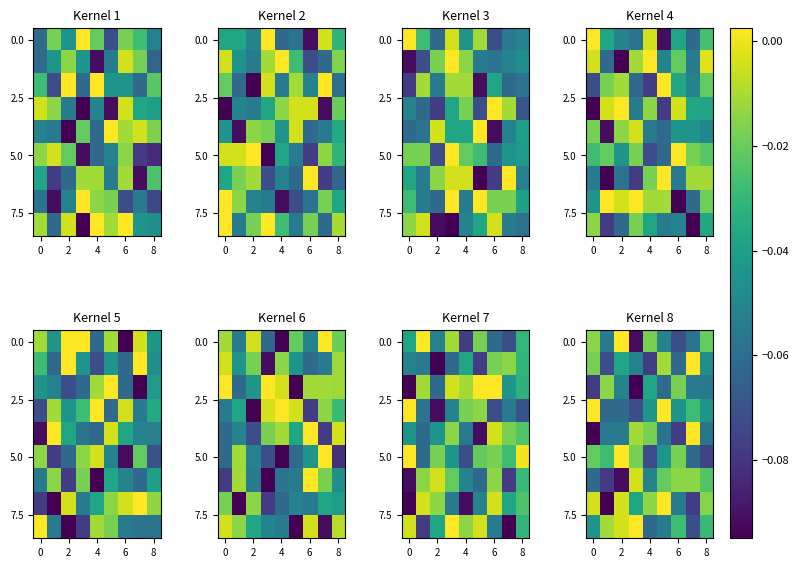

The value of row_2 at 6 is -0.2. True or false?

False